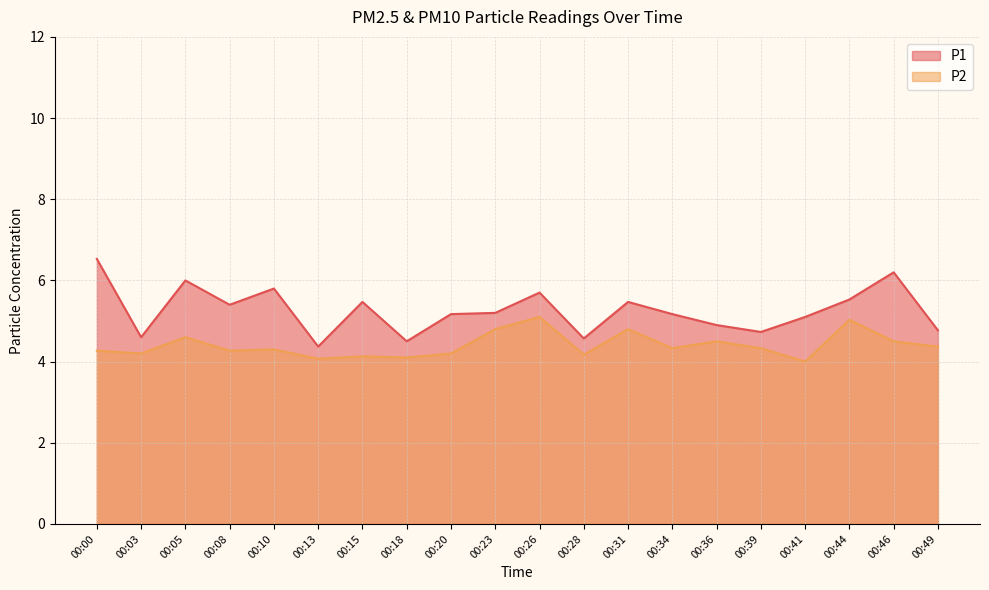

At which category is the sum across all series the highest?

00:00